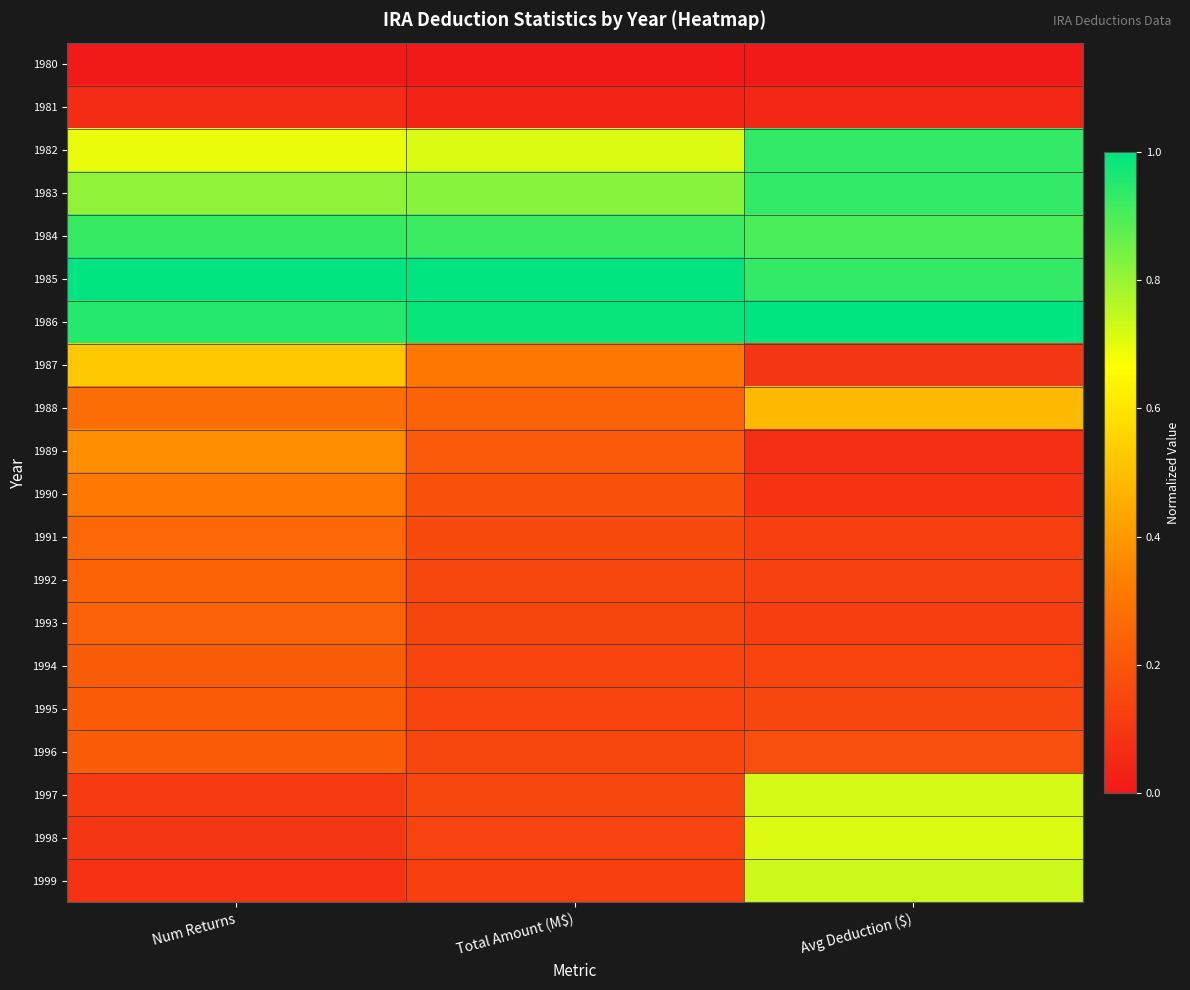

List the series in order of their peak value, highest first.

1985, 1986, 1983, 1982, 1984, 1999, 1997, 1998, 1987, 1988, 1989, 1990, 1991, 1992, 1993, 1996, 1994, 1995, 1981, 1980